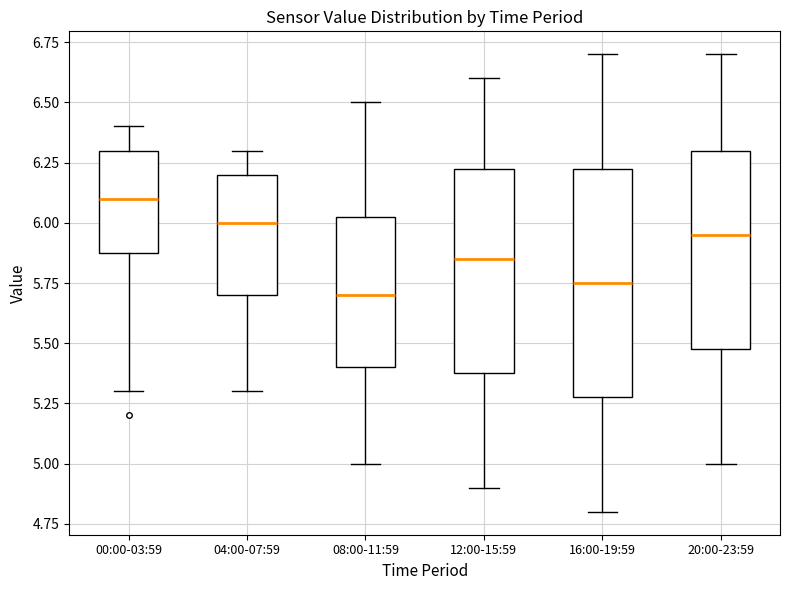

Where does the median line of the box for 12:00-15:59 sit on the y-axis? The values are not printed on the chart, so give them approximately, as read against the axis.

5.85